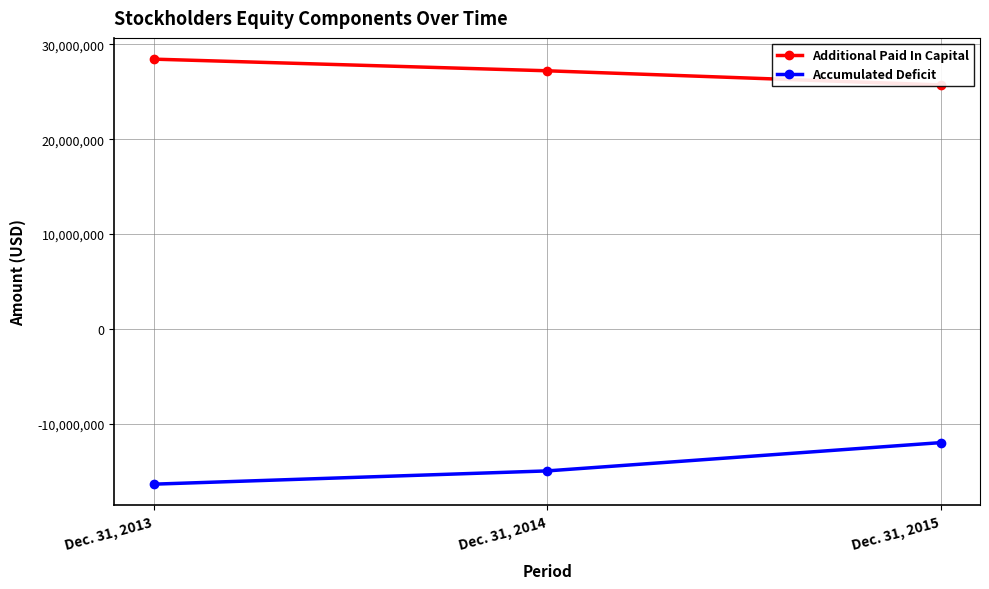

The Additional Paid In Capital series shows 28438994 at Dec. 31, 2013. True or false?

True